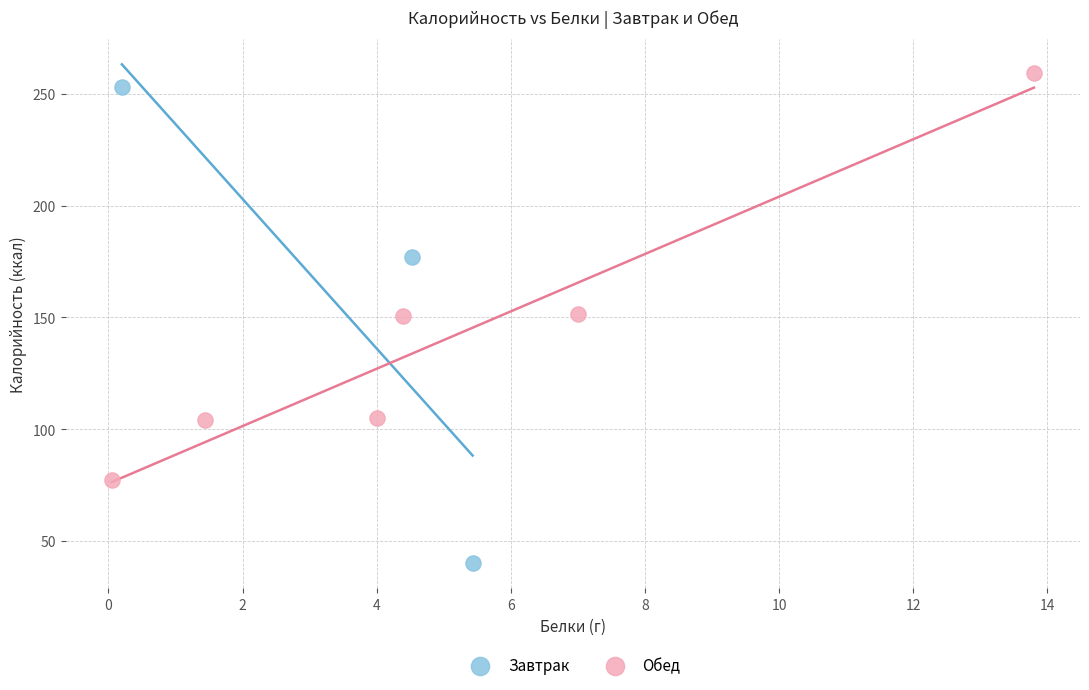

Which series has the largest Y range (max minus min)?

Завтрак